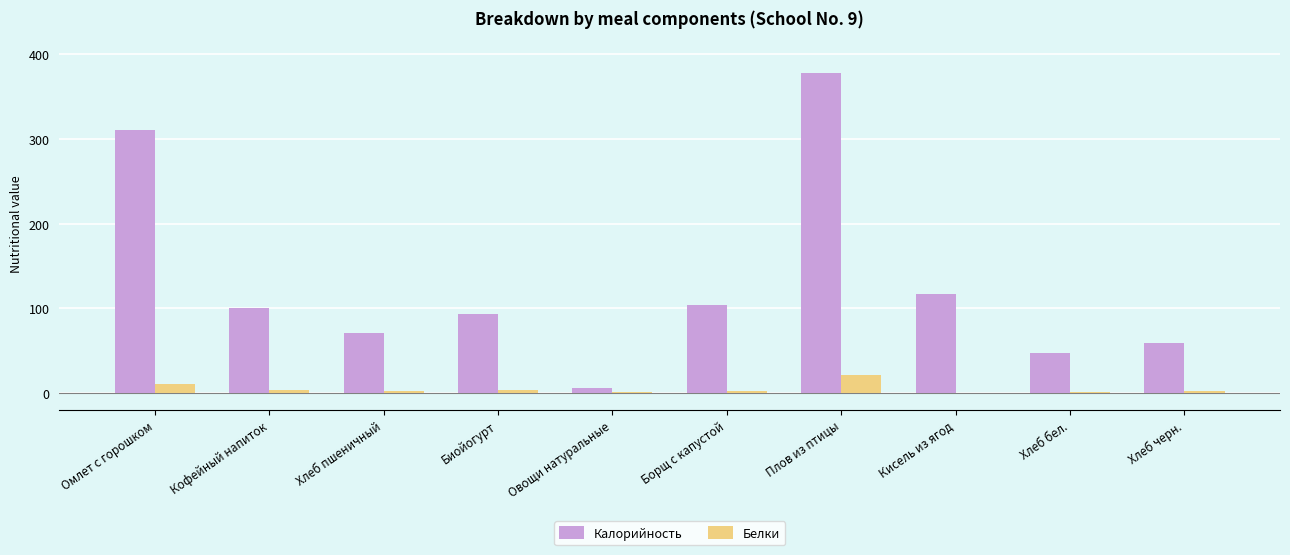

What are all the series names shown in the legend?

Калорийность, Белки